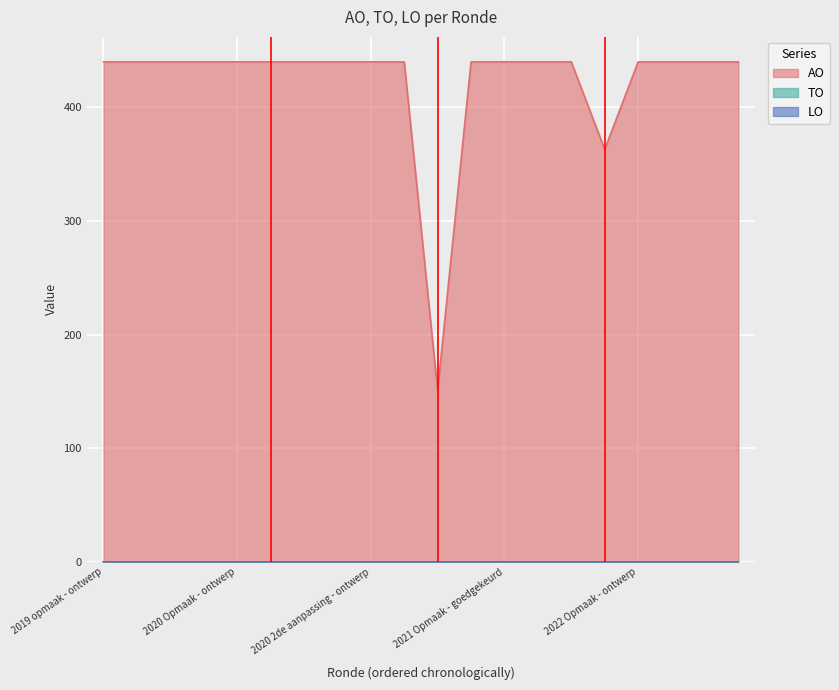

Which series has the largest total across all categories?

AO